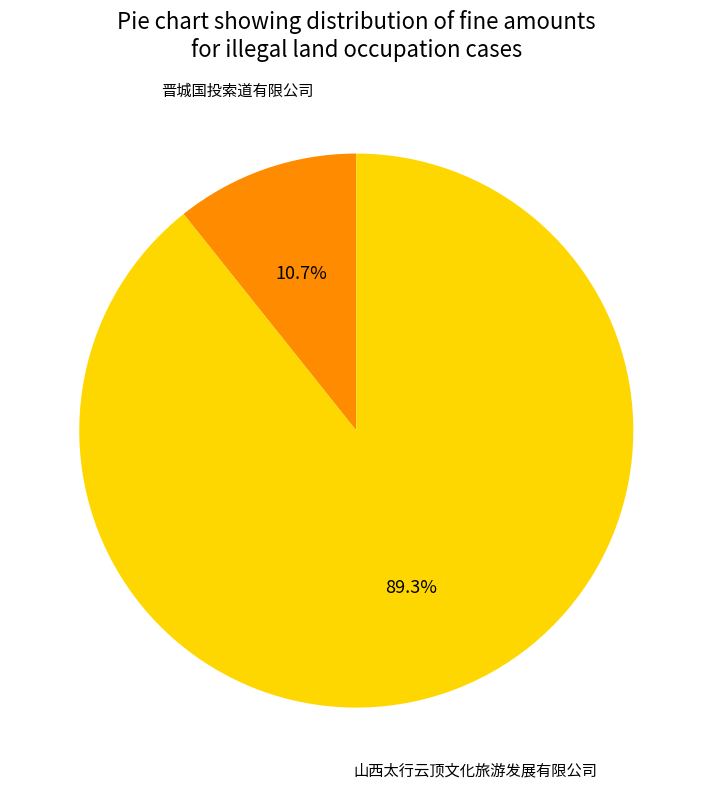

Is there a majority slice in this chart?

Yes